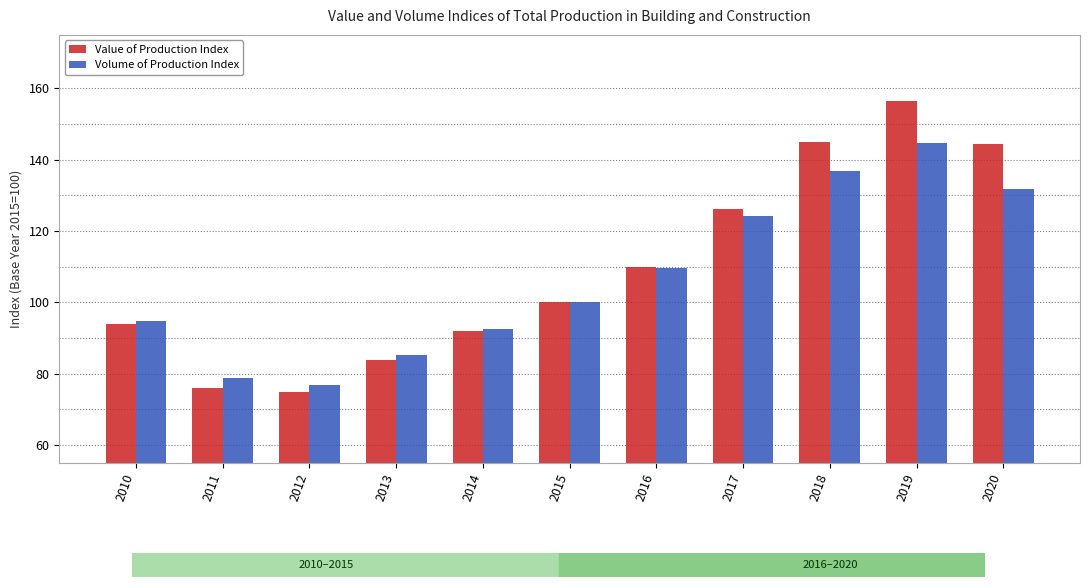

At which category is the sum across all series the highest?

2019